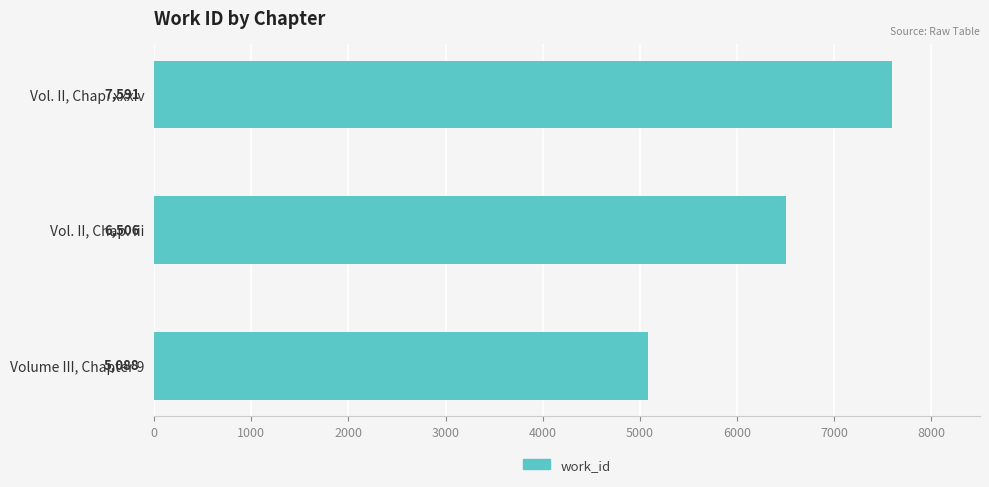

What value does the data have at Vol. II, Chap. iii, to the nearest 100?

6500